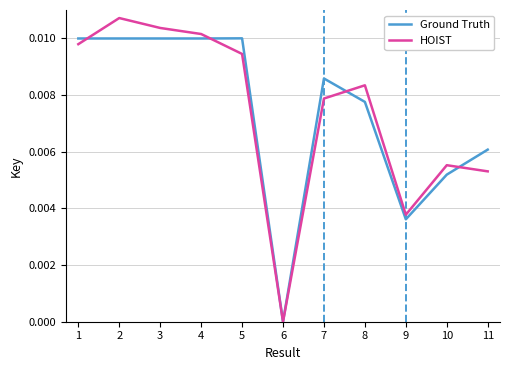

Does the chart display data point markers on the line(s)?

No